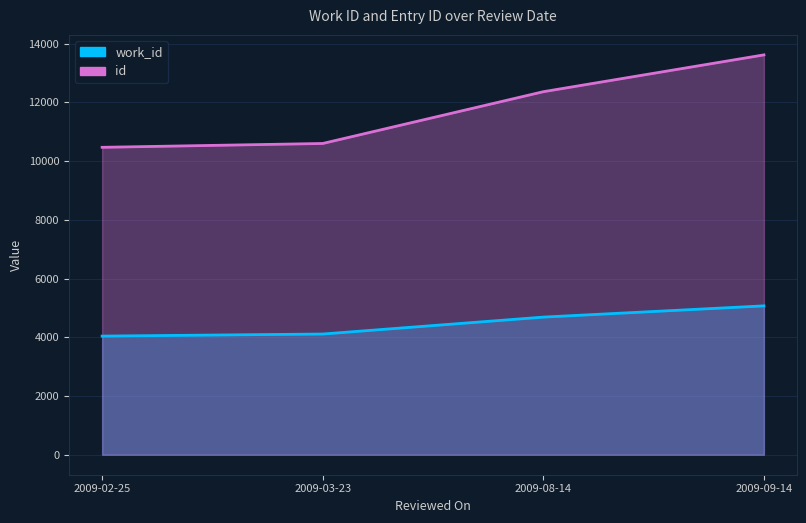

What is the value of the work_id point at the 3rd from the left?

4687